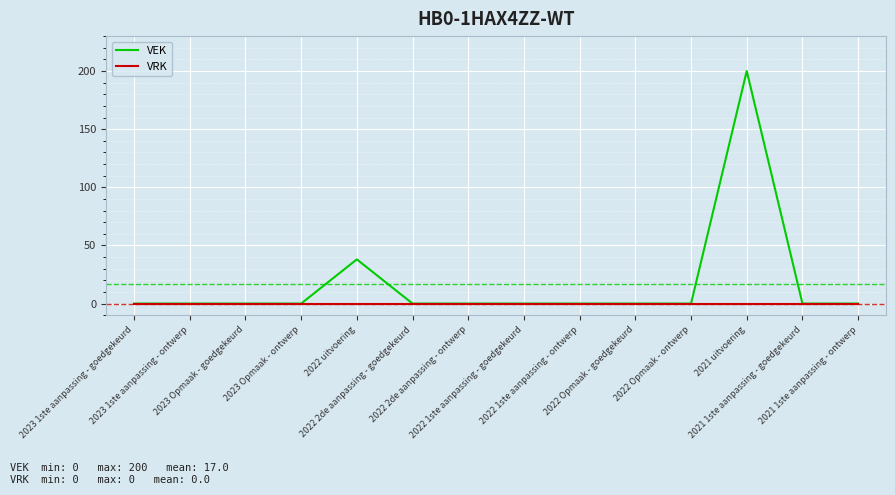

Is this an area chart (filled region under the line)?

No